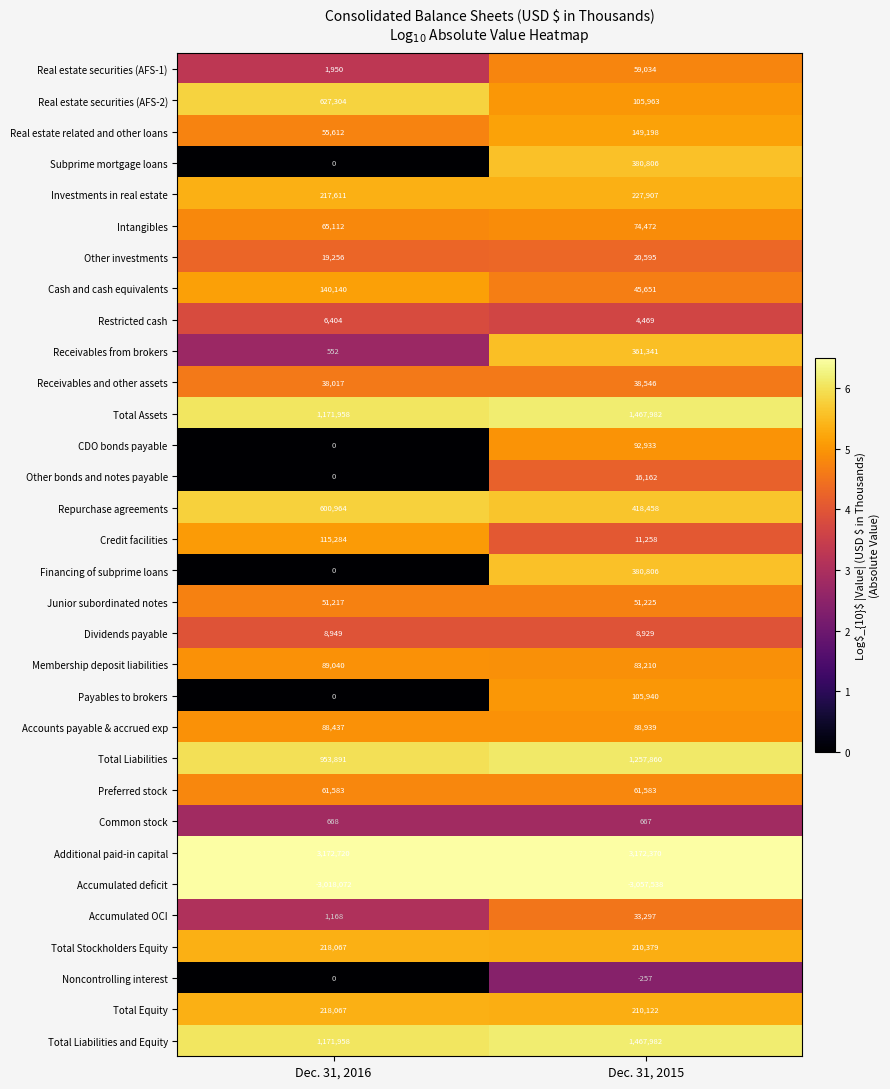

Rank the categories by Investments in real estate value from highest to lowest.

Dec. 31, 2015, Dec. 31, 2016